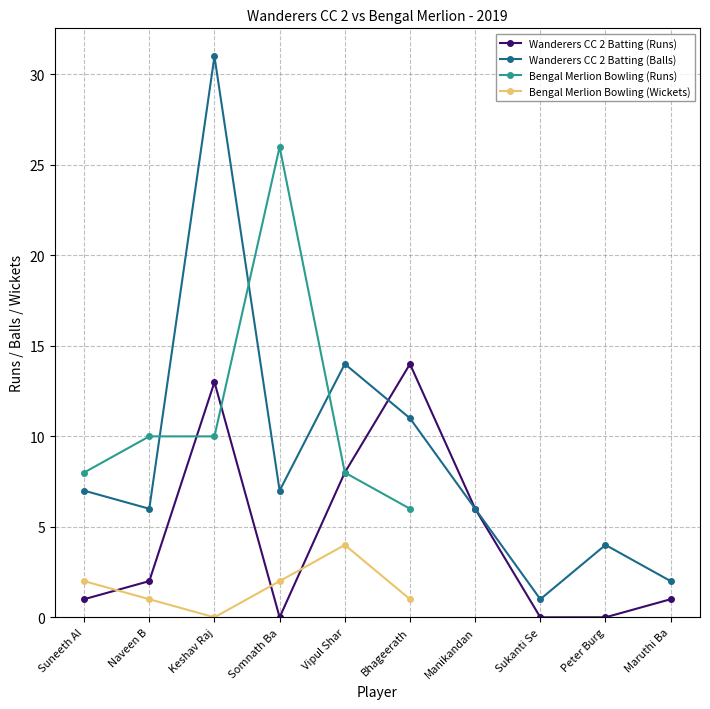

What is the value of the 7th point from the left?

6